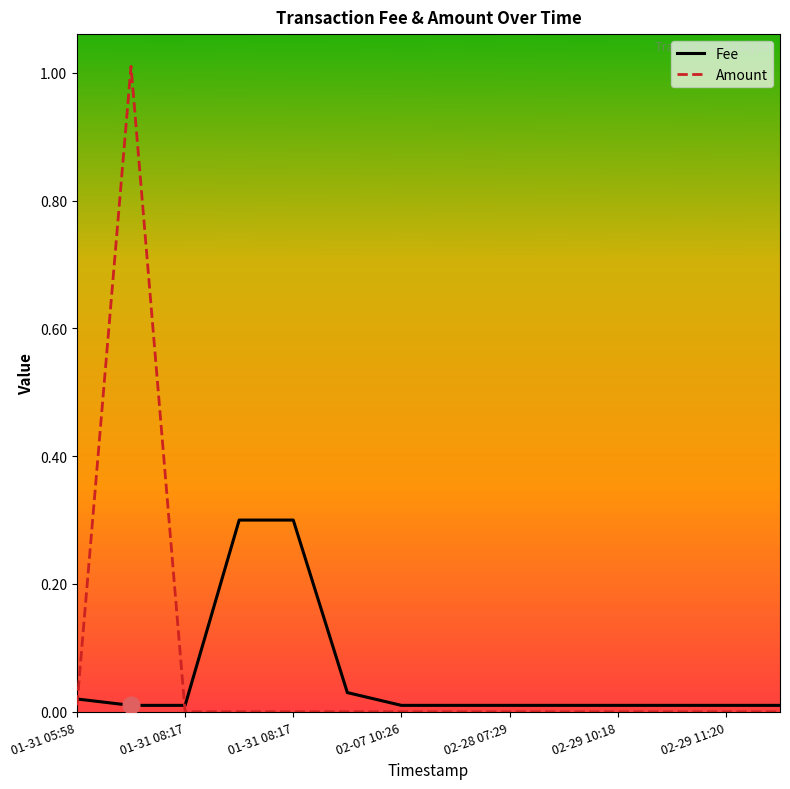

What is the maximum value shown in the chart?

1.0